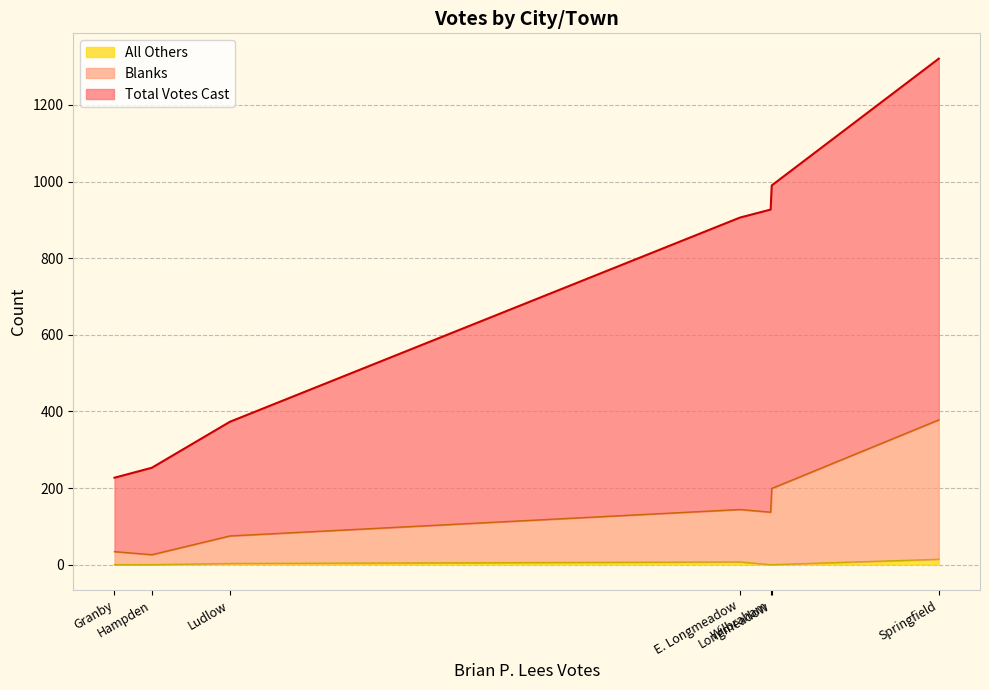

What is the total value across all series at Ludlow?

448